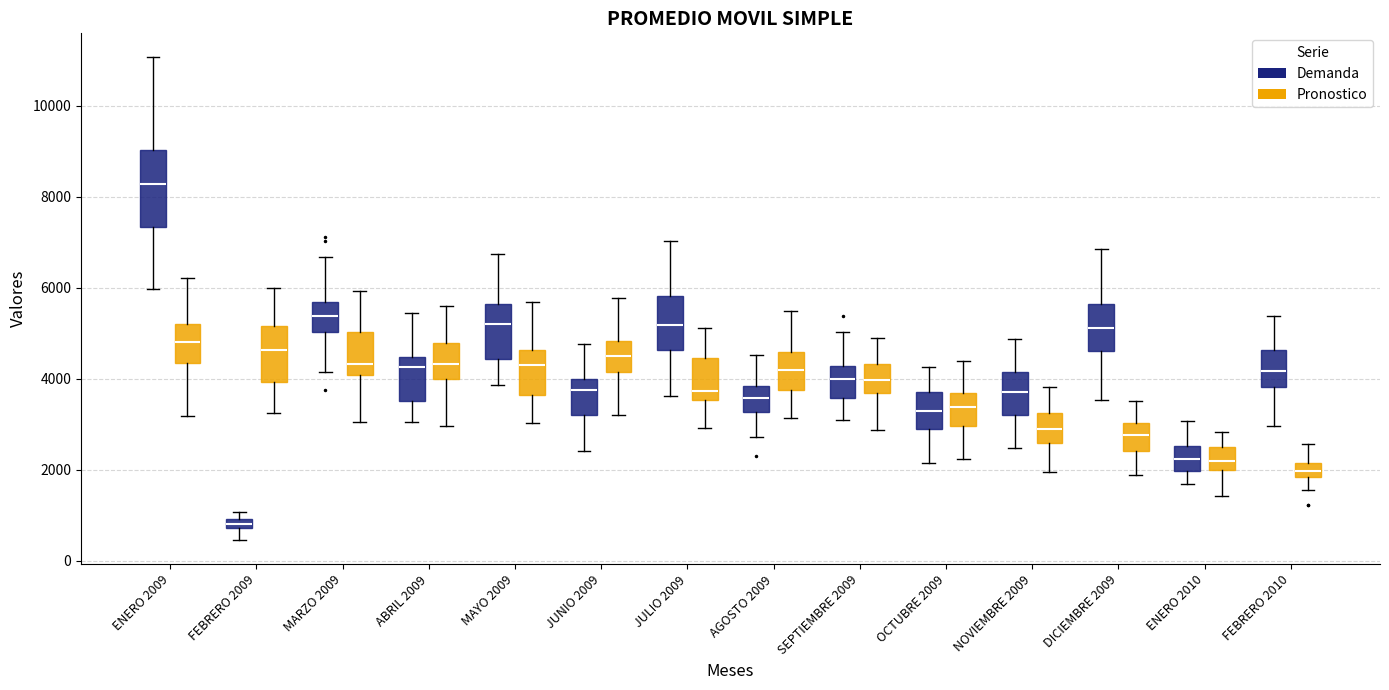

Which box has the lowest median line?

FEBRERO 2009 (Demanda)